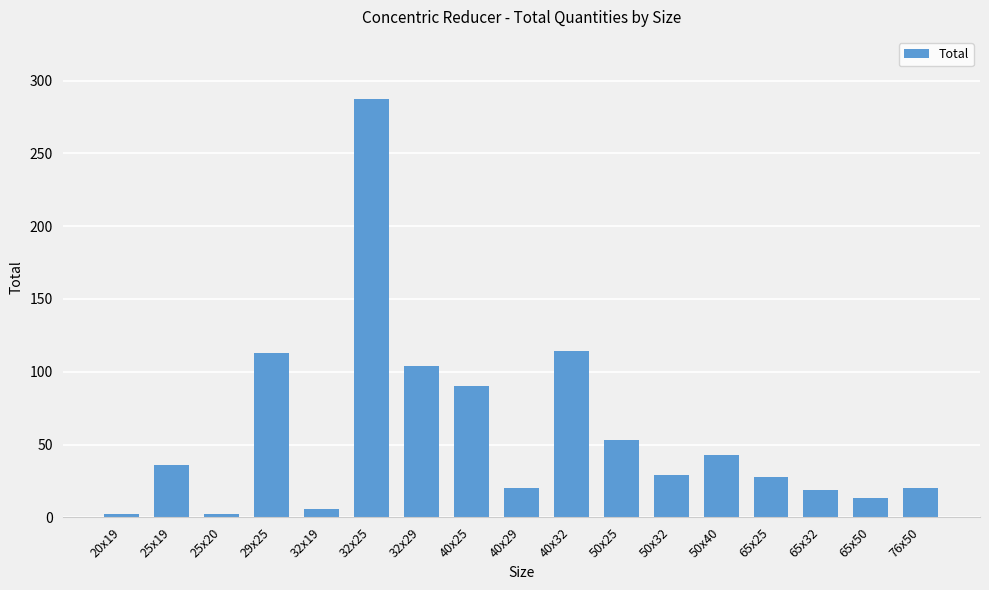

What is the label of the 1st bar from the left?

20x19